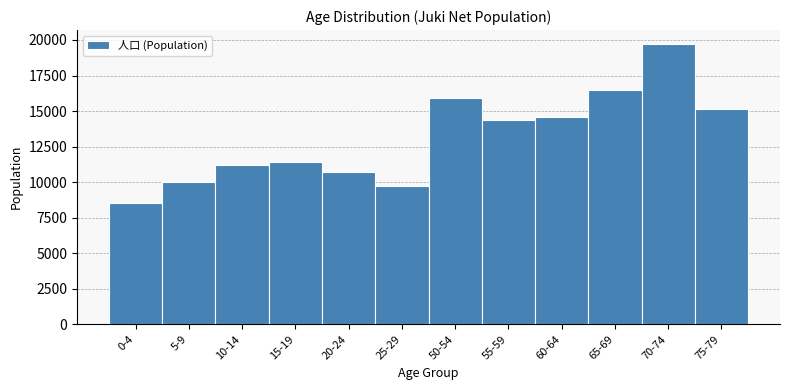

Reading left to right, what are all the values shown in this chart?

0-4=8540	5-9=10018	10-14=11238	15-19=11382	20-24=10693	25-29=9718	50-54=15924	55-59=14347	60-64=14586	65-69=16472	70-74=19709	75-79=15164